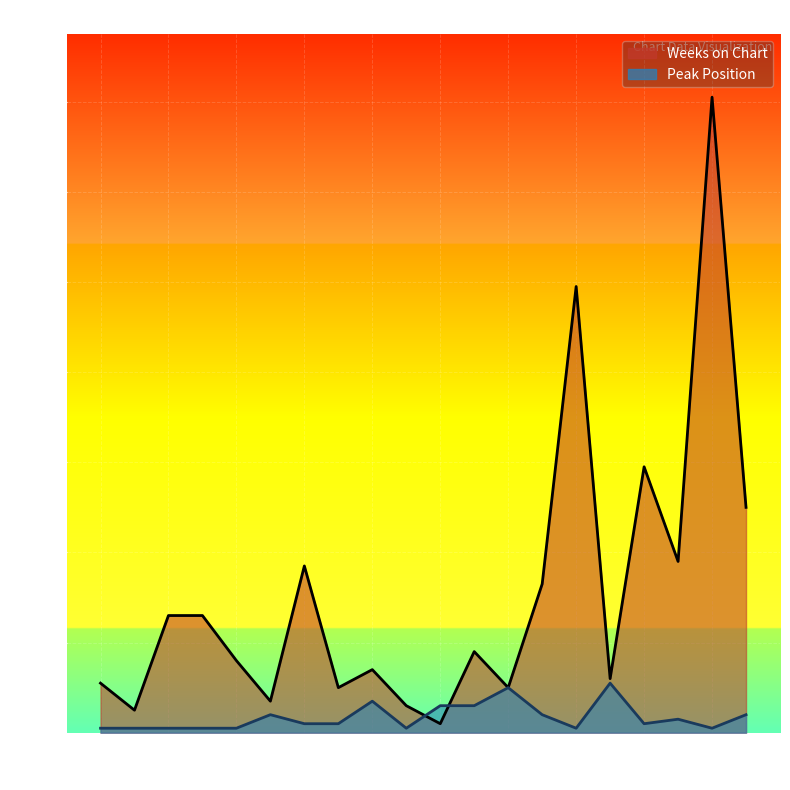

How many interior local valleys does the Peak Position series have?

4